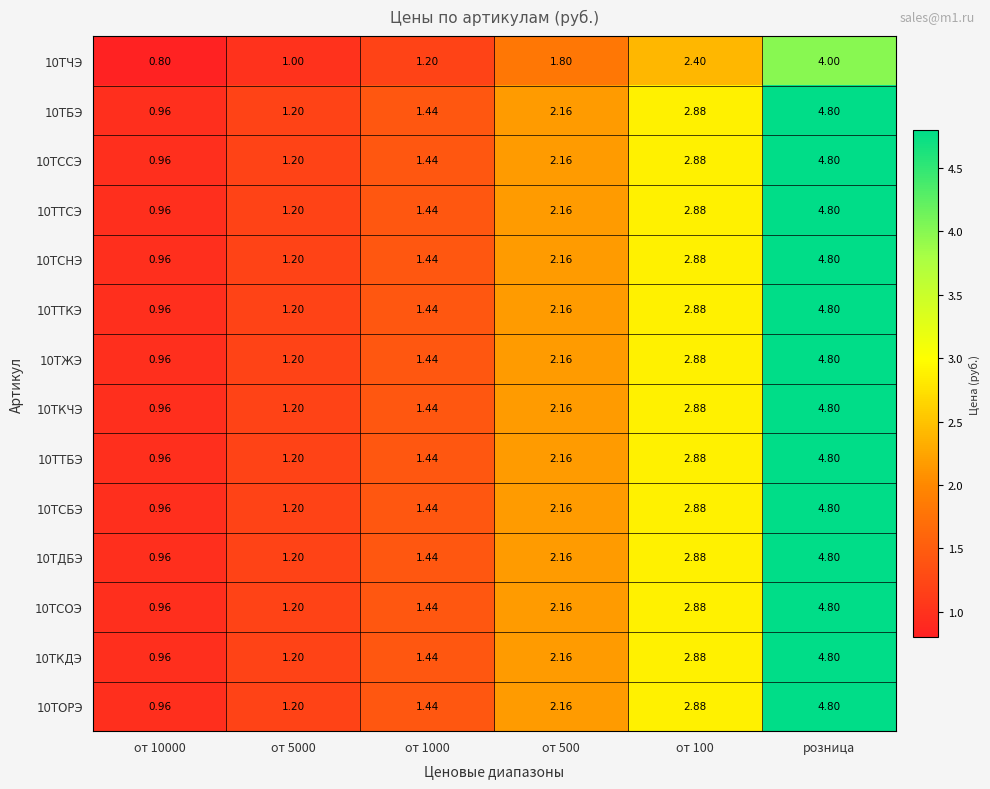

At which category is the sum across all series the highest?

розница